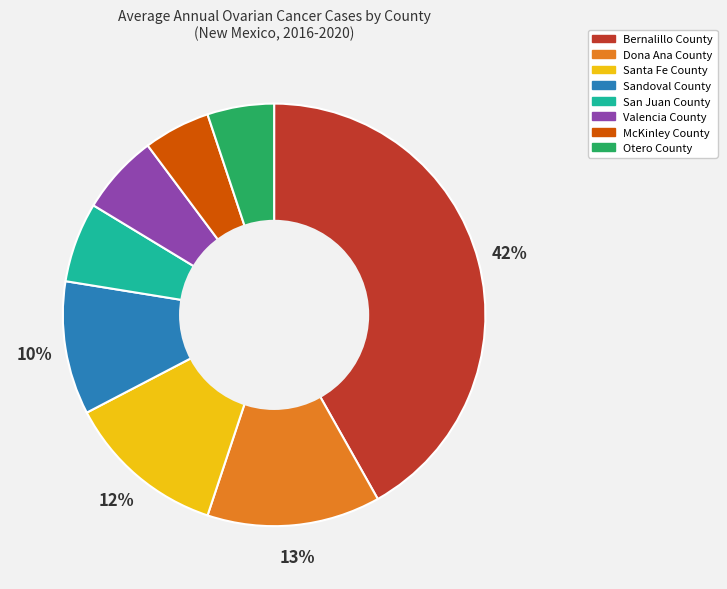

What percentage is the McKinley County slice, to the nearest percent?

5%